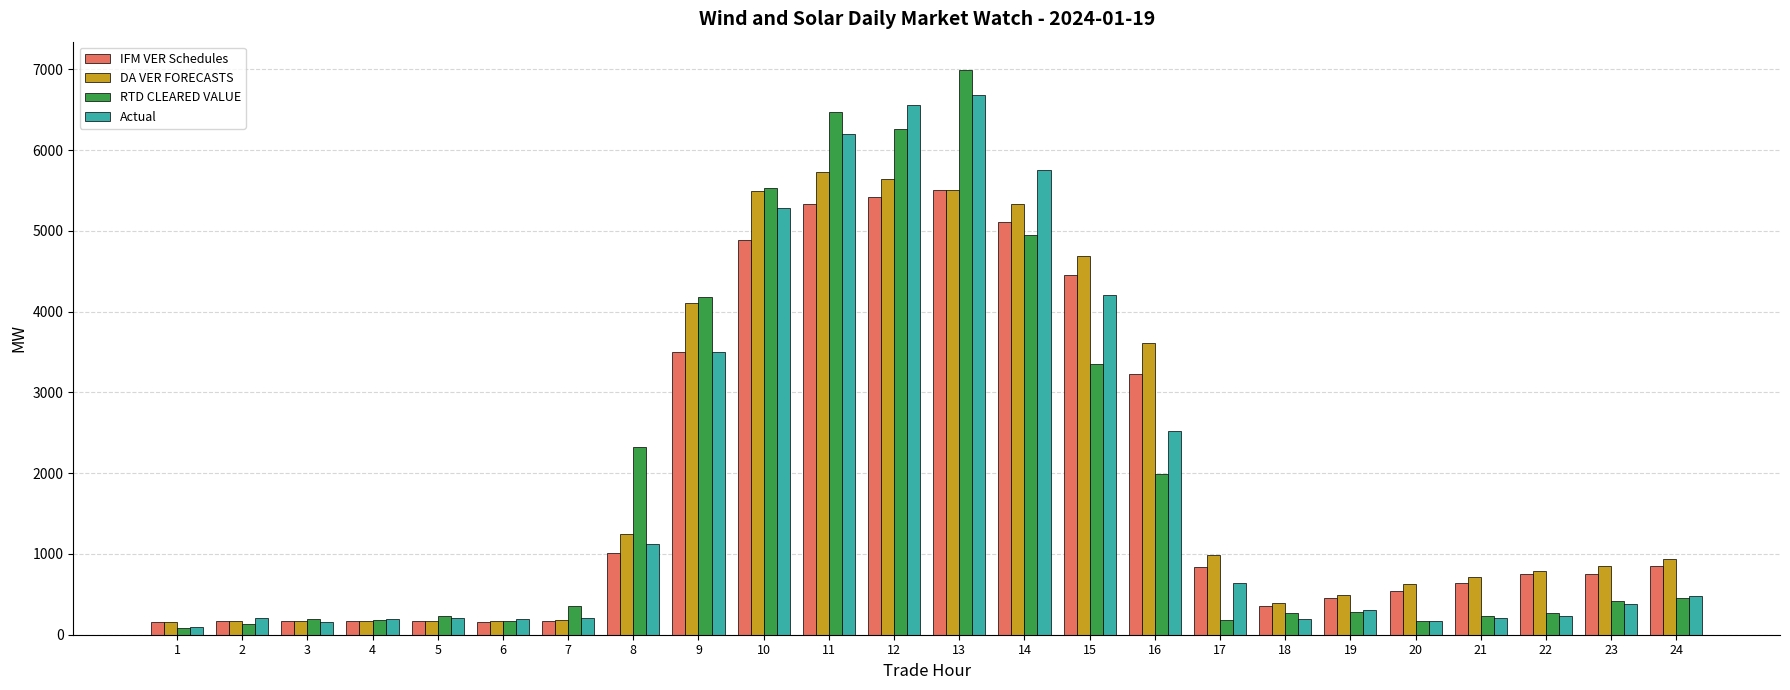

Which series has the widest spread of values?

RTD CLEARED VALUE